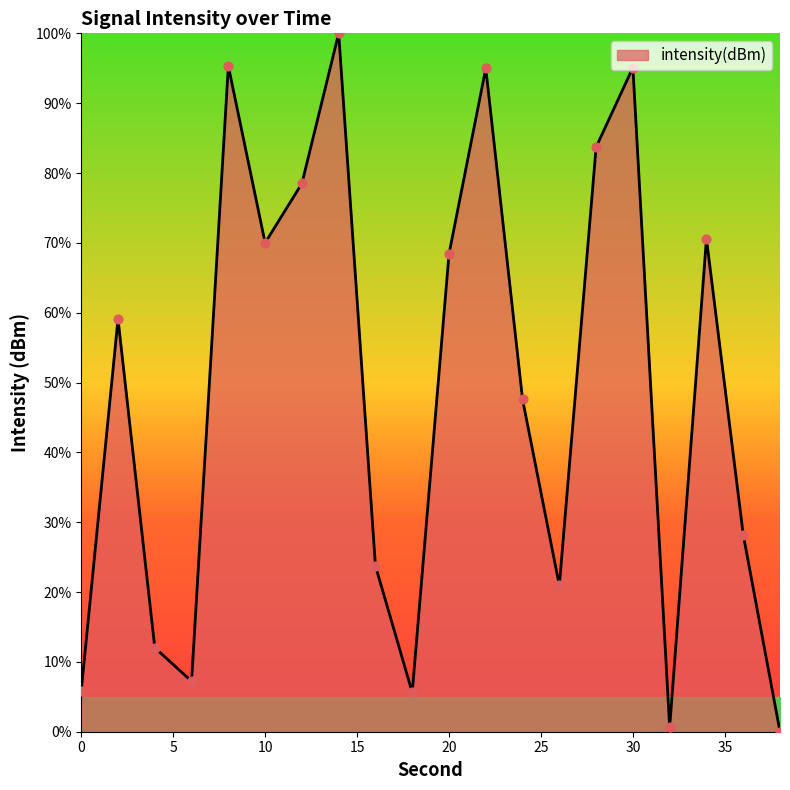

What is the difference between the maximum and minimum values?

100.0